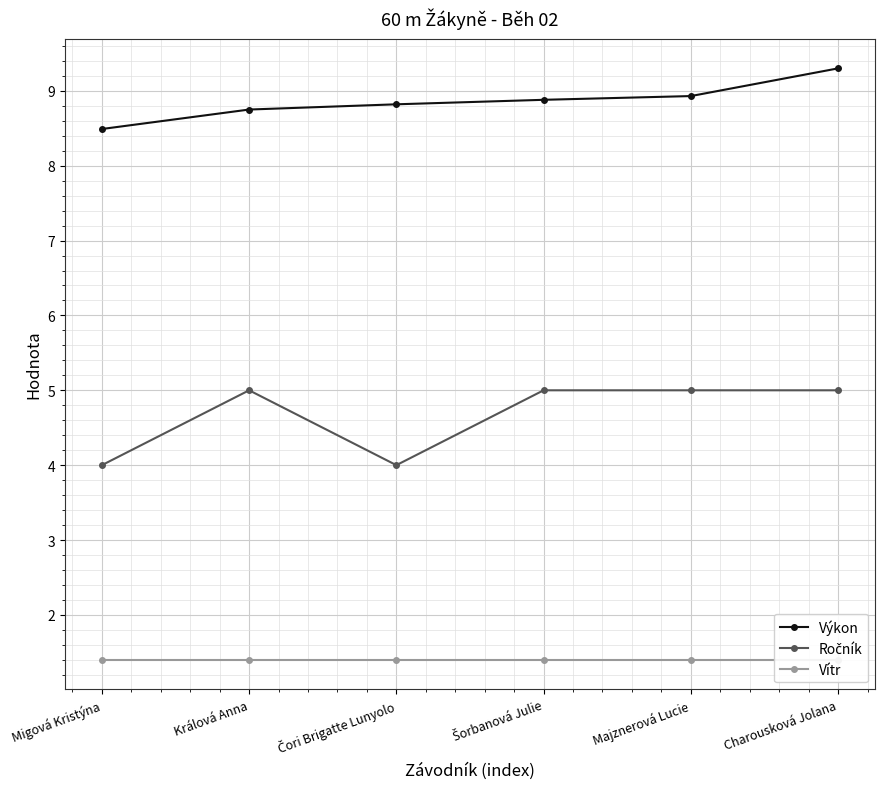

Rank the series by their average value, from lowest to highest.

Vítr, Ročník, Výkon